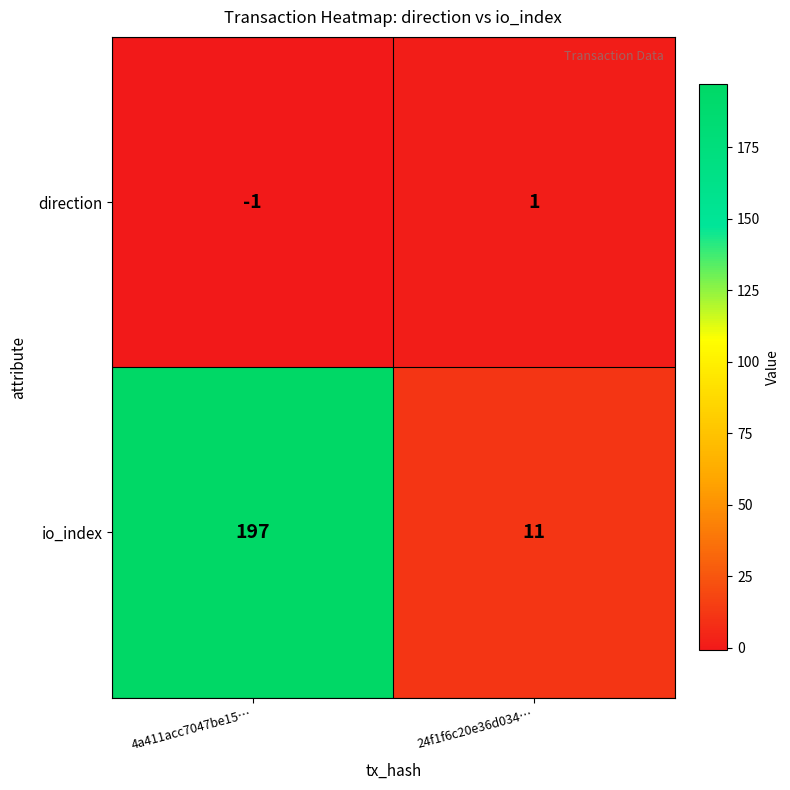

Between 4a411acc7047be15… and 24f1f6c20e36d034…, which series saw the biggest shift?

io_index